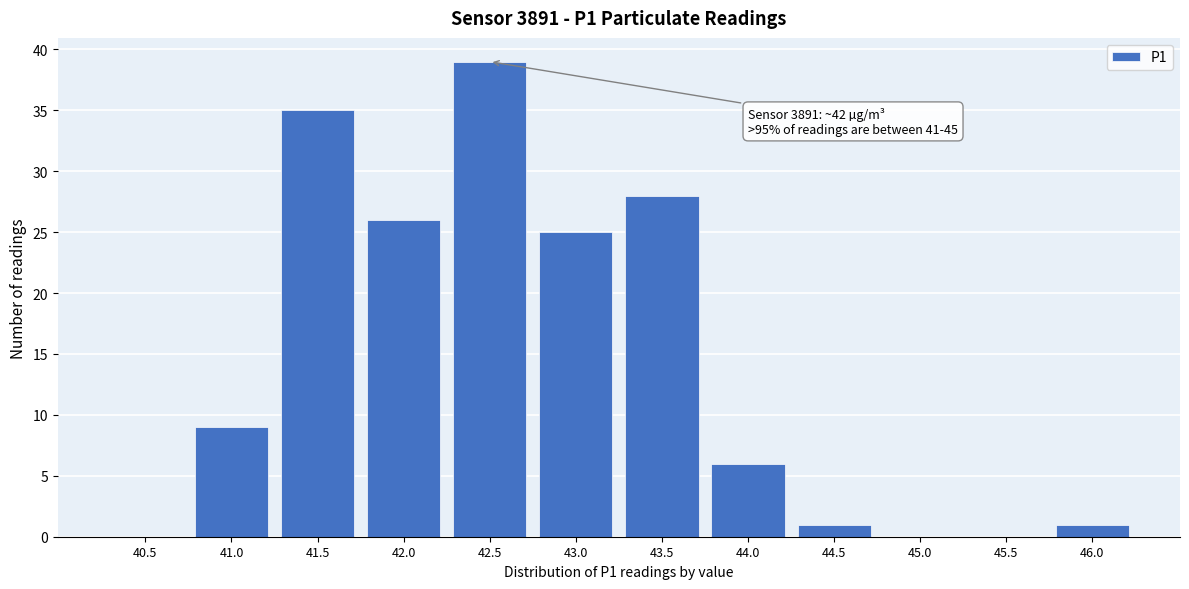

Reading right to left, what are all the values shown in this chart?

46.0=1	45.5=0	45.0=0	44.5=1	44.0=6	43.5=28	43.0=25	42.5=39	42.0=26	41.5=35	41.0=9	40.5=0